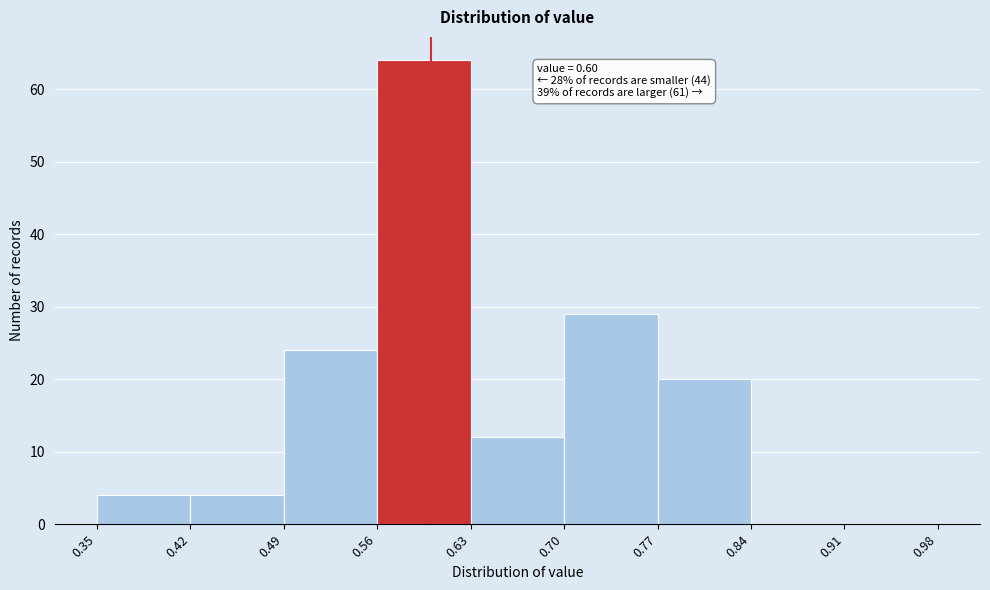

Over which range of the x-axis is the bar tallest?

0.56 to 0.63